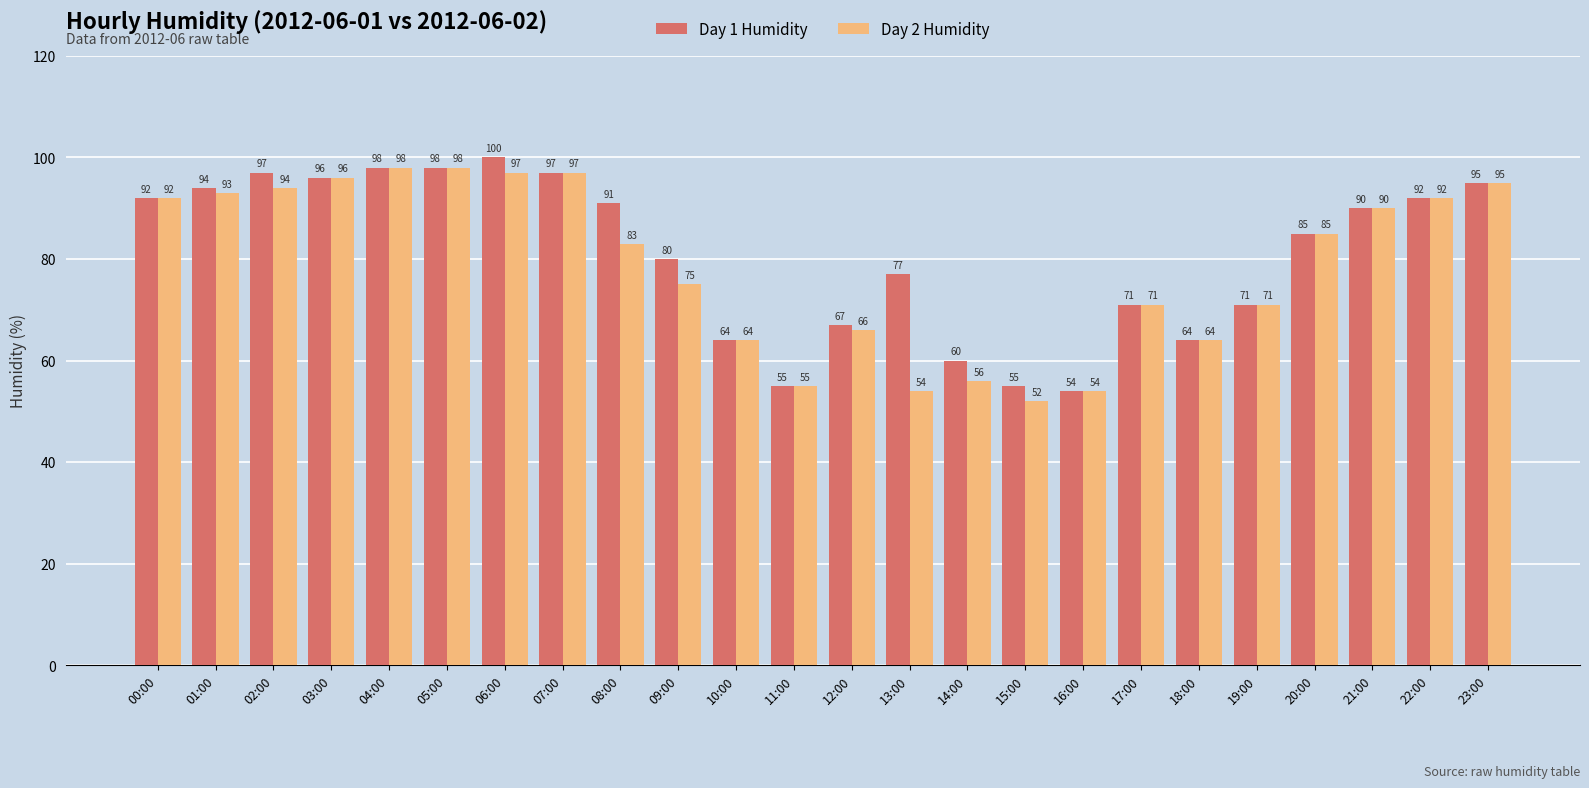

Which label corresponds to the largest value in the chart?

06:00